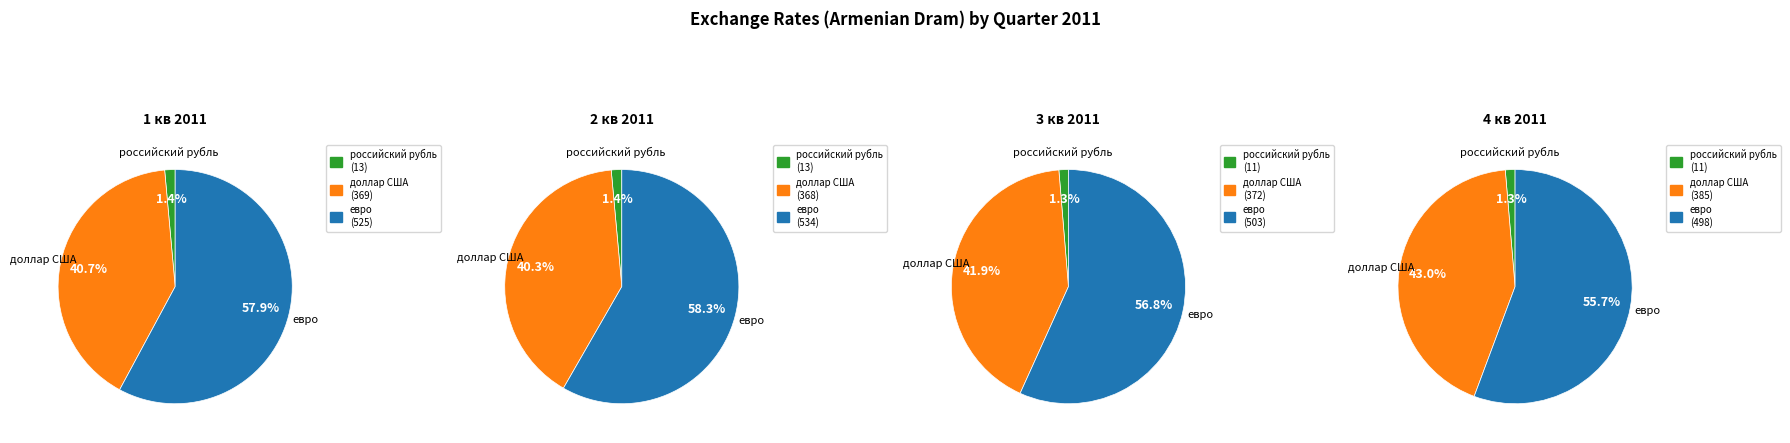

What is the spread (max minus min) of values at 3 кв?

492.1